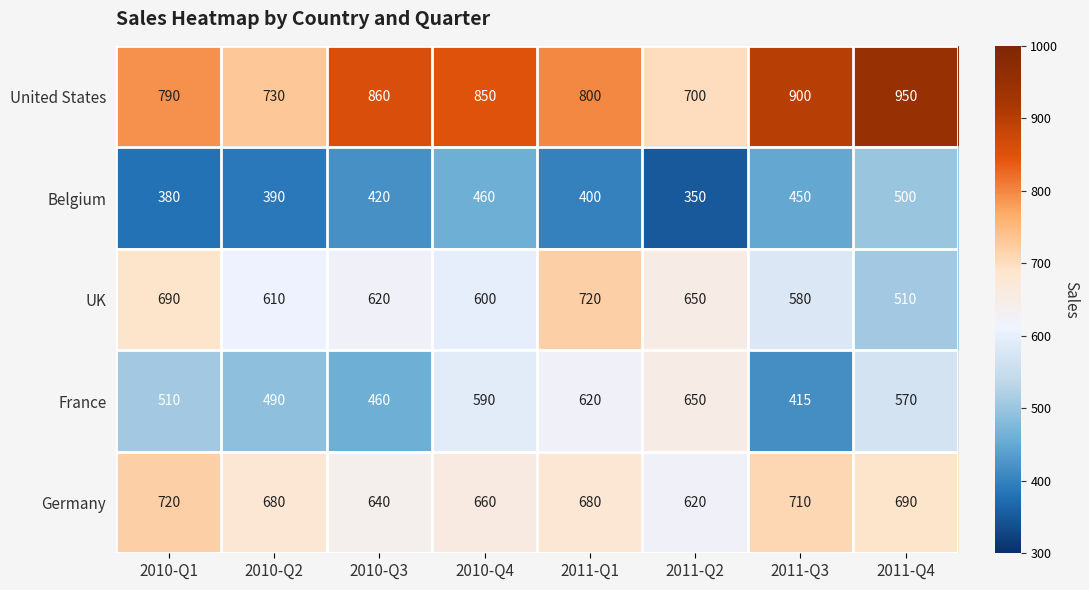

At which label does UK first exceed 620?

2010-Q1